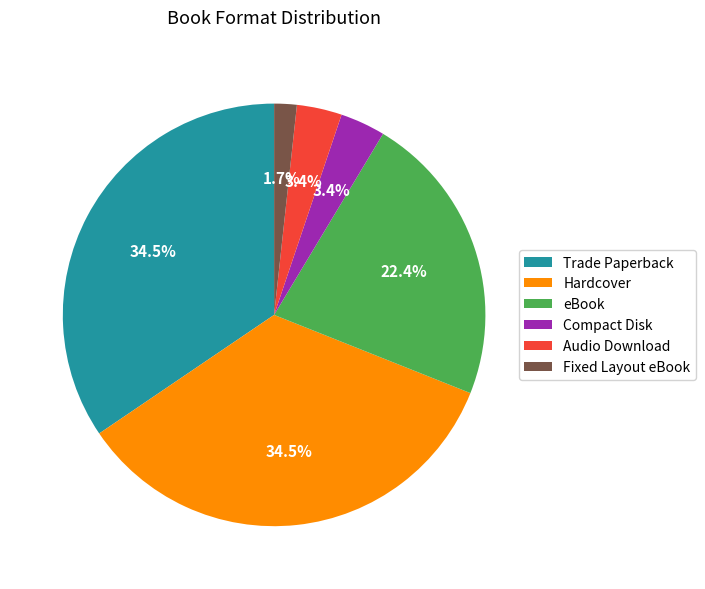

To the nearest percent, what is the difference between the Fixed Layout eBook and eBook slice percentages?

21%